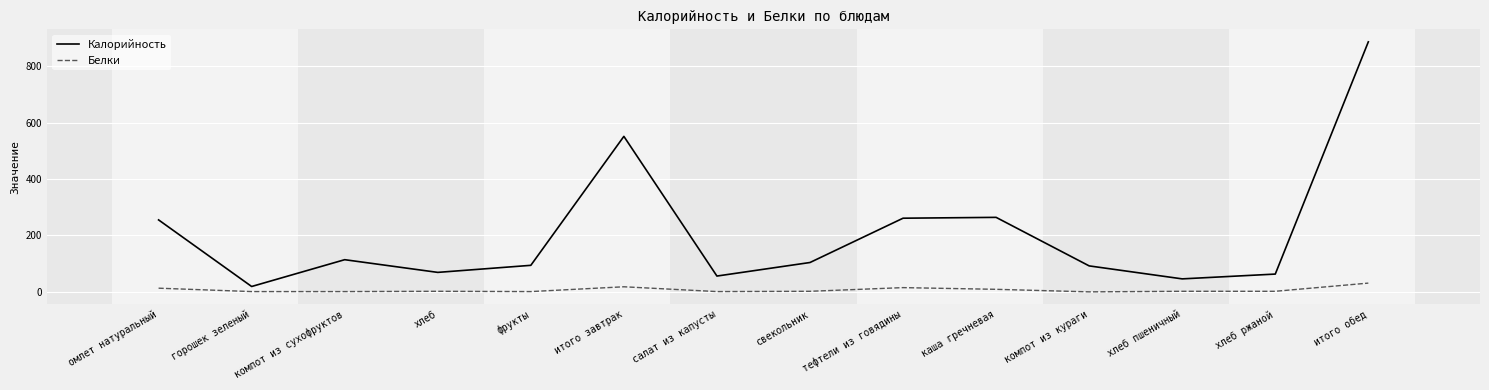

Rank the series by their maximum value, from highest to lowest.

Калорийность, Белки